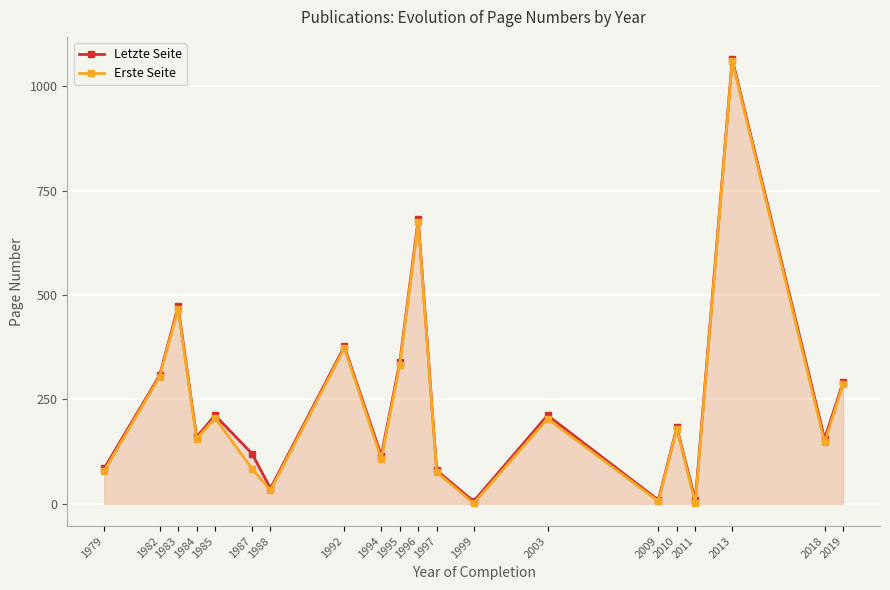

What is the sum of the Letzte Seite values at 1983 and 2011?

482.0